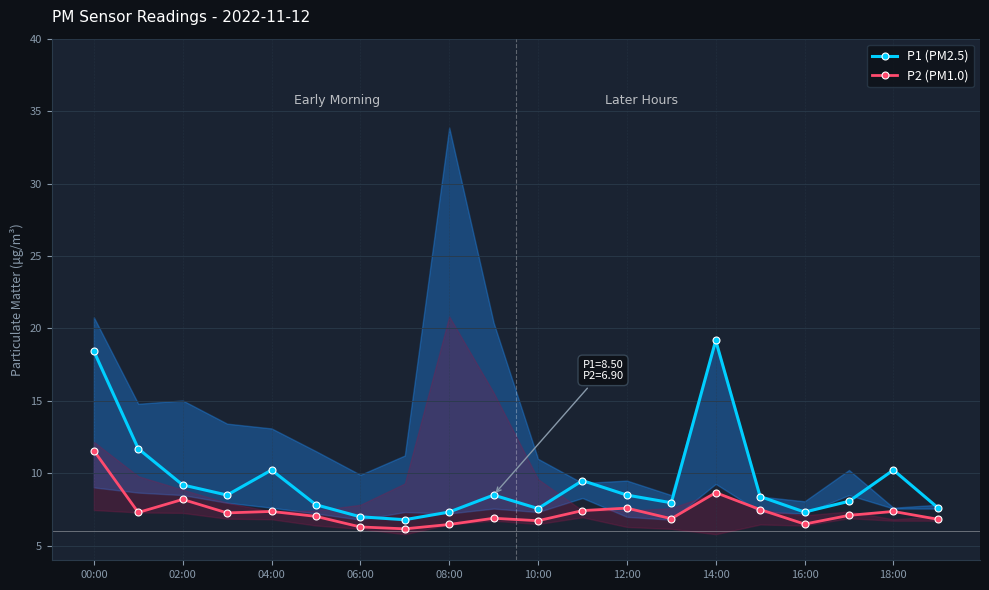

List the series in order of their overall mean, lowest first.

P2 (PM1.0), P1 (PM2.5)